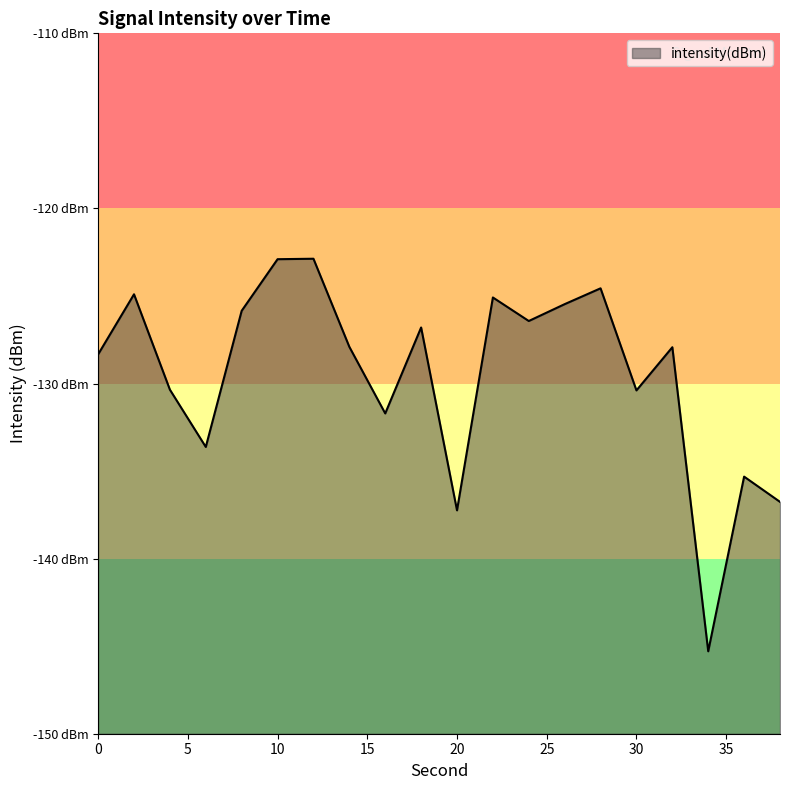

The chart shows a value of -208.3 at 8. True or false?

False